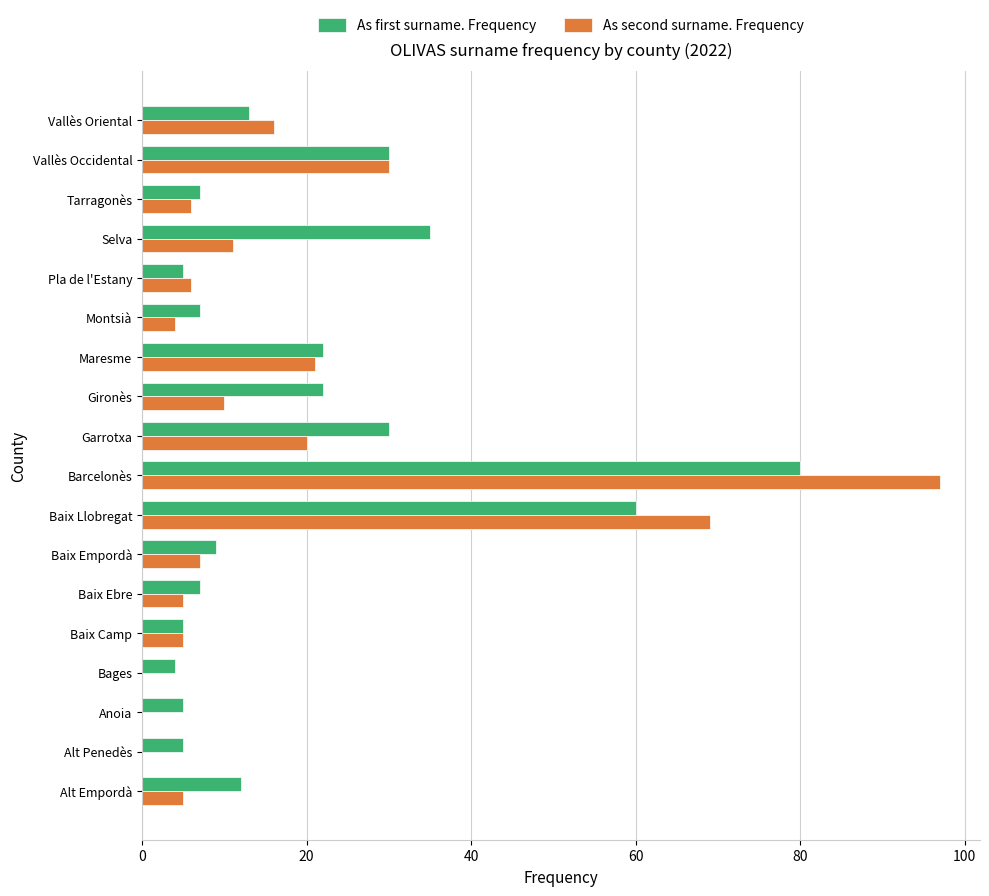

Is it true that As first surname. Frequency equals 60 at Baix Llobregat?

True